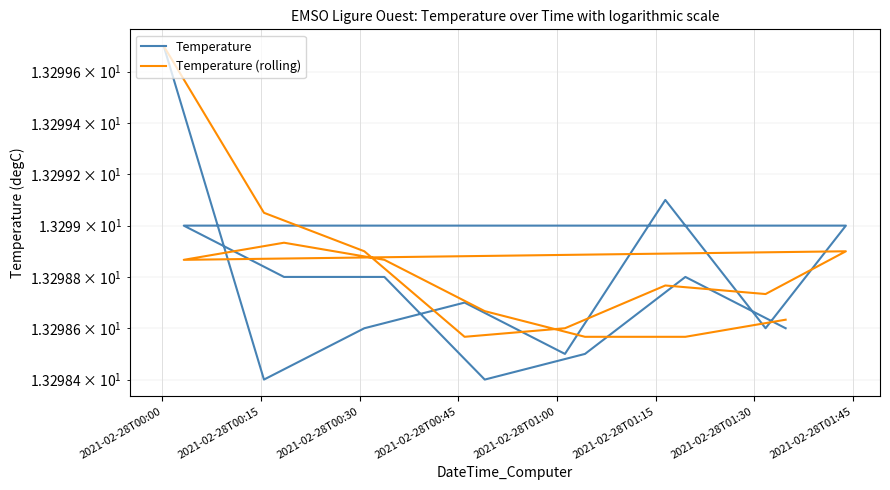

True or false: Temperature (rolling) has more than 1 interior local peaks.

True